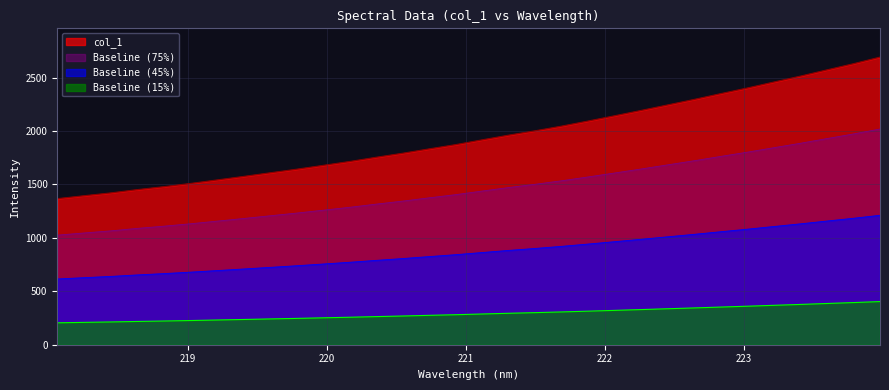

What is the minimum value shown in the chart?

205.0